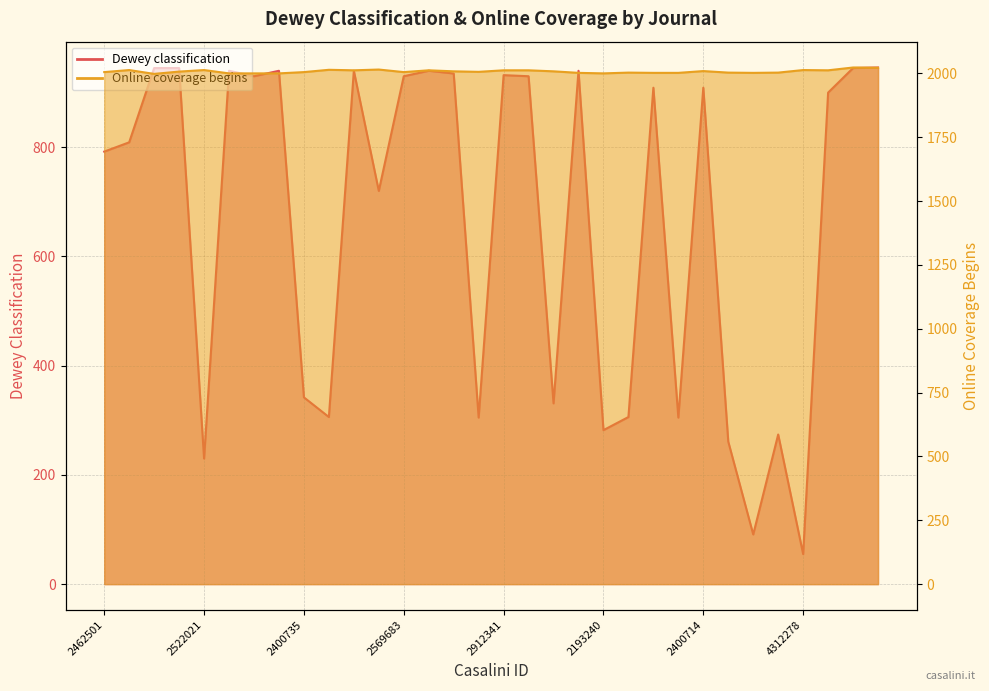

Where does the Dewey classification series first go above 909?

2193055